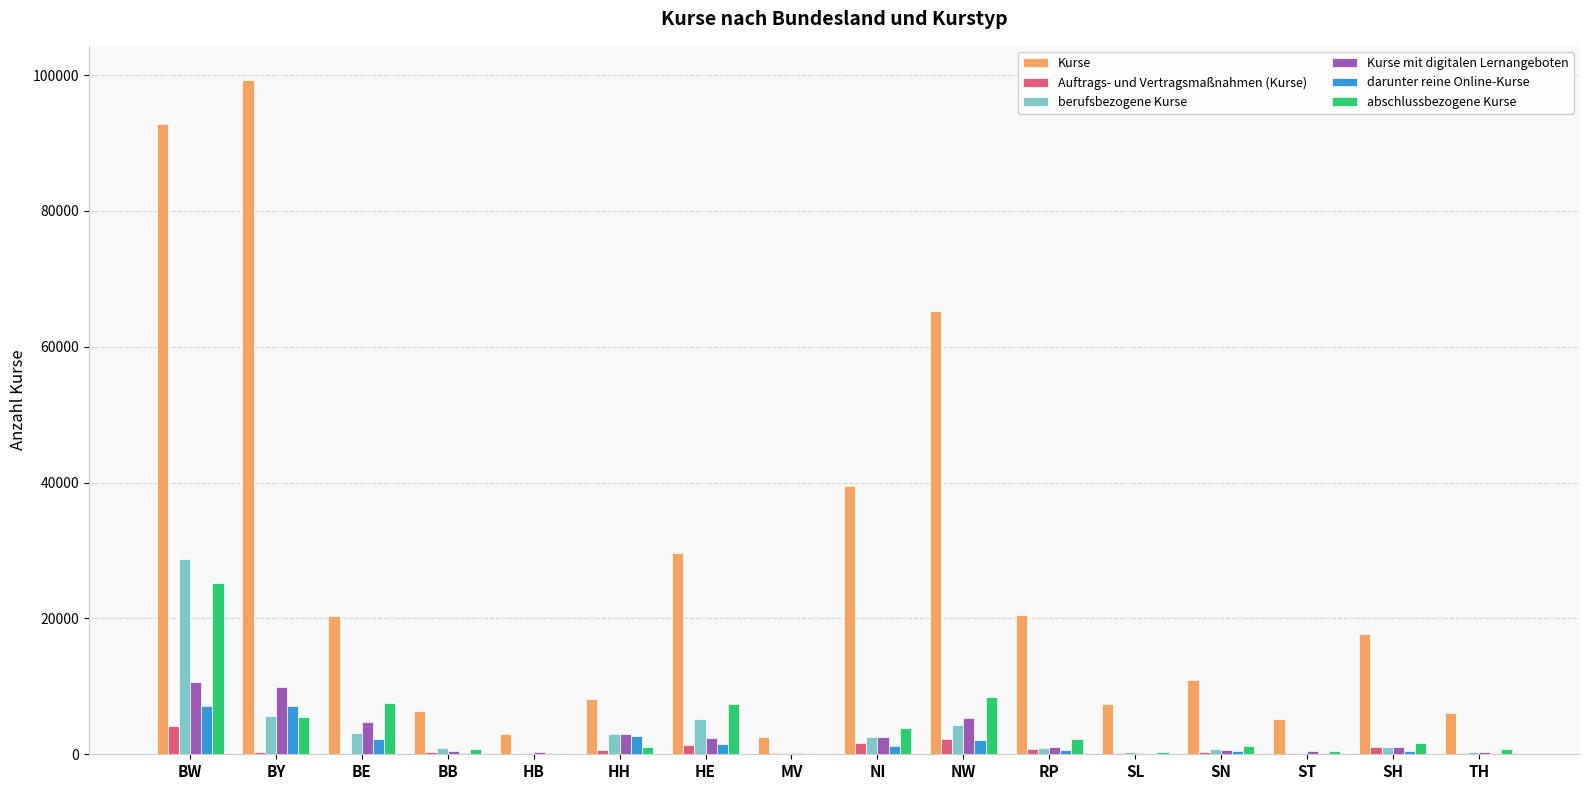

What value does the Kurse mit digitalen Lernangeboten series have at TH?

299